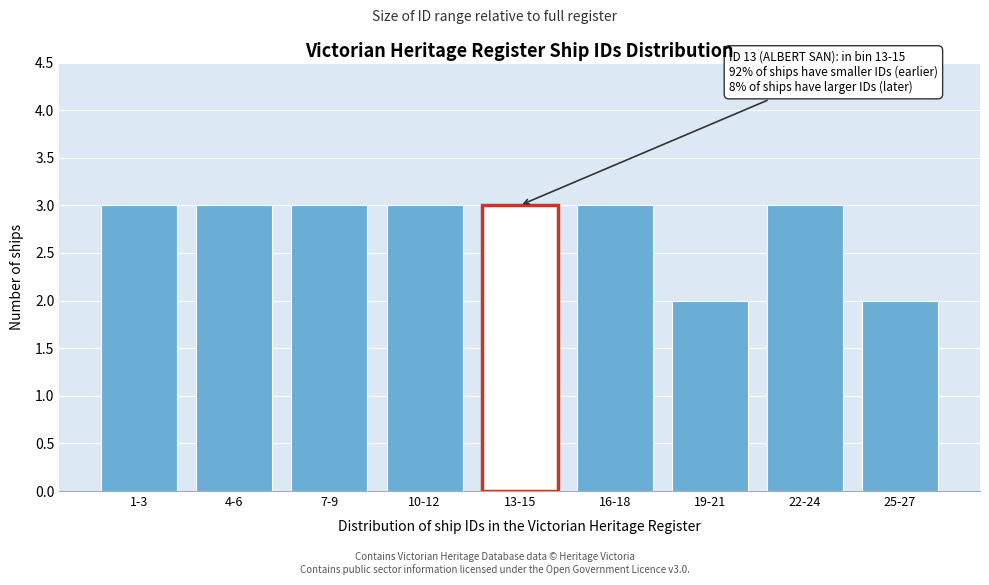

Reading left to right, transcribe all the data shown in this chart.

1-3=3	4-6=3	7-9=3	10-12=3	13-15=3	16-18=3	19-21=2	22-24=3	25-27=2